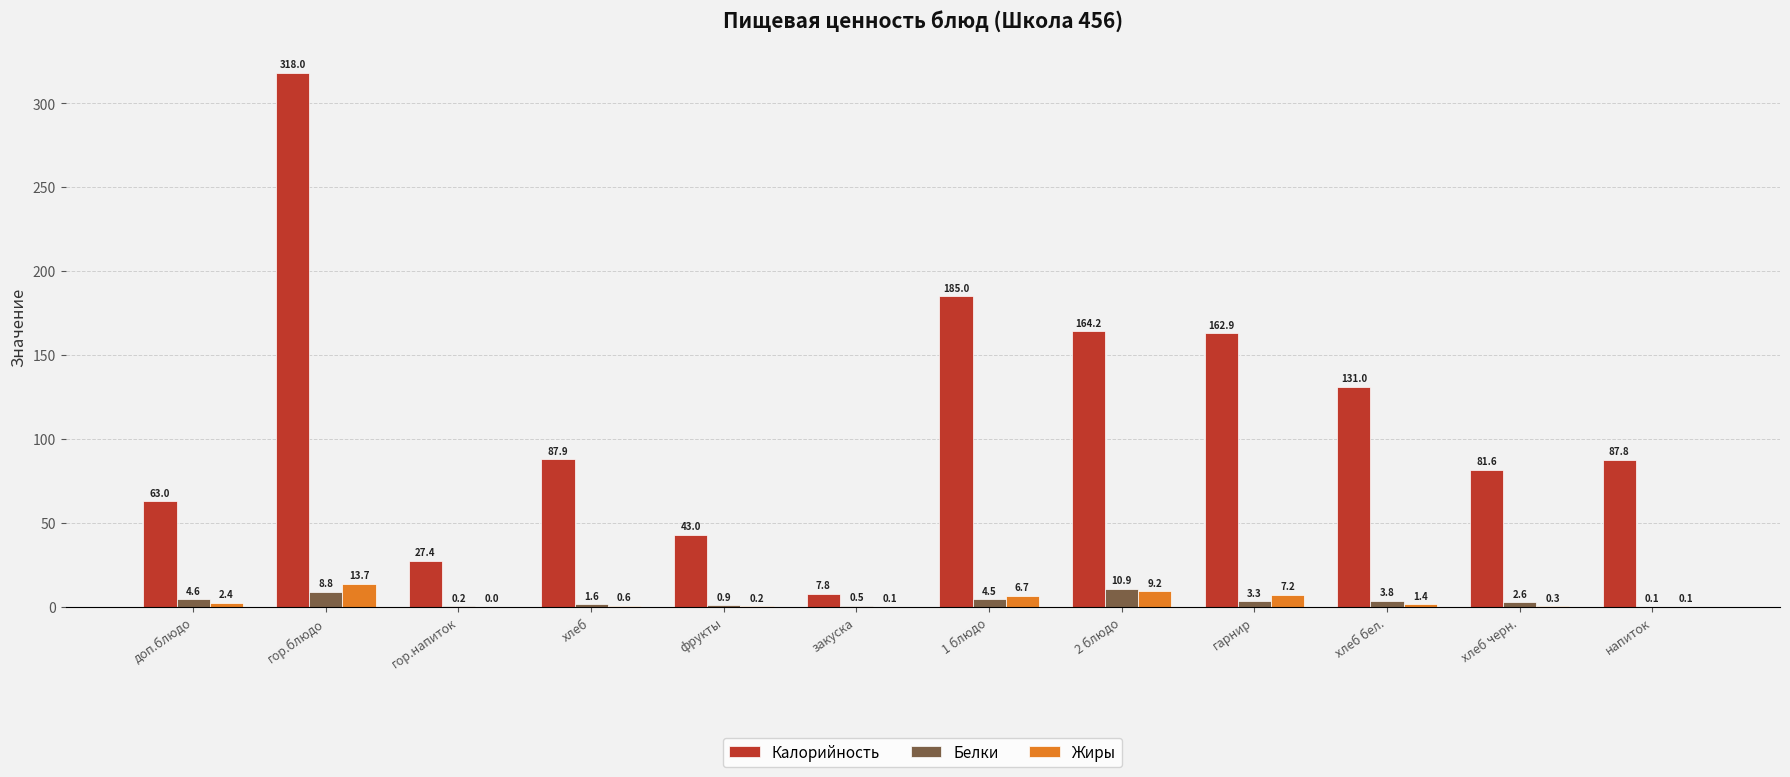

Is it true that Калорийность equals 19.6 at фрукты?

False